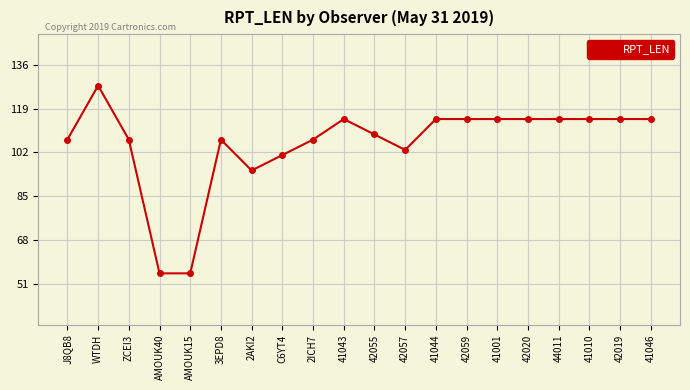

Where is the data nearest to the value 91?

2AKI2